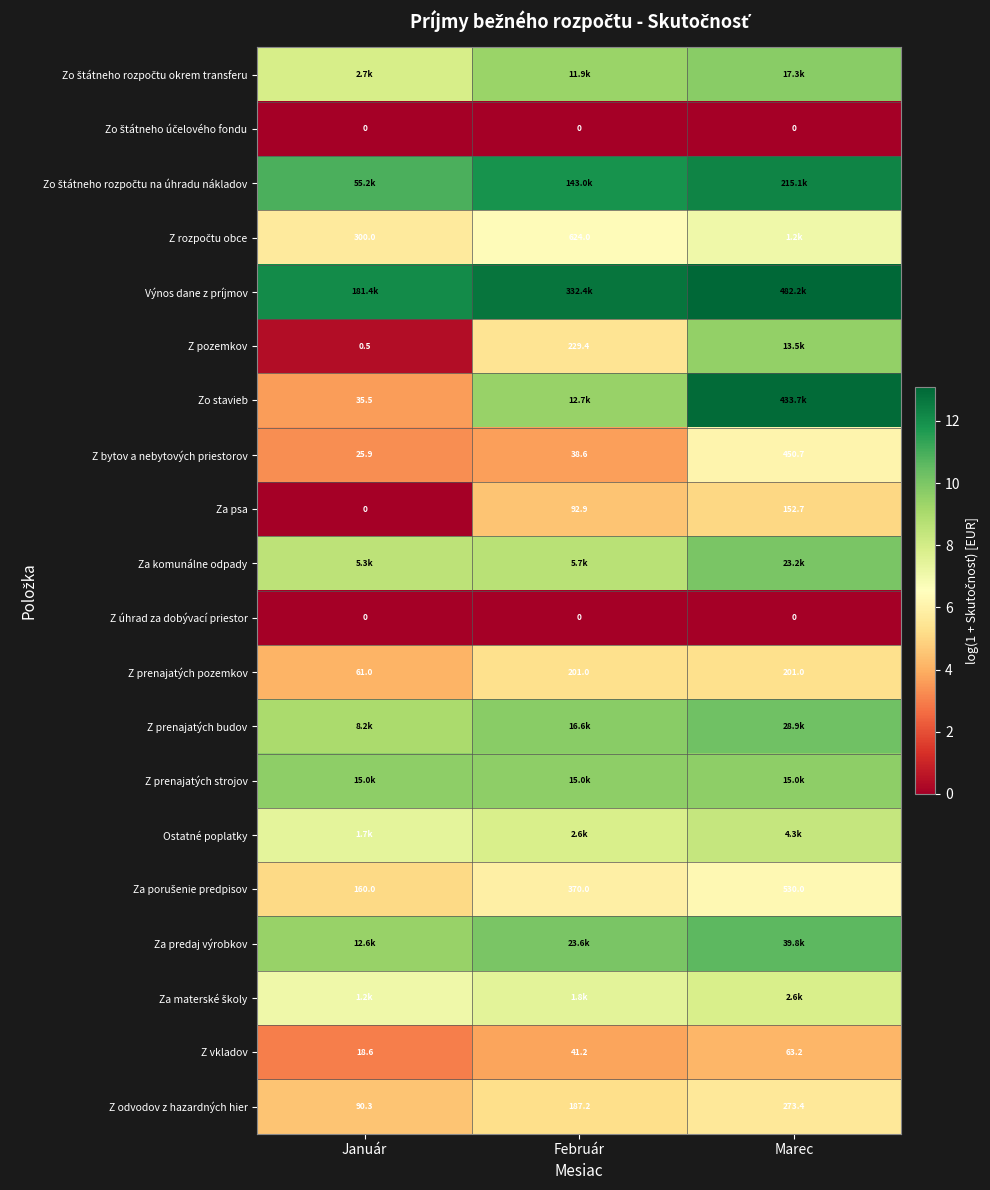

At which label does Za psa first exceed 92?

Február